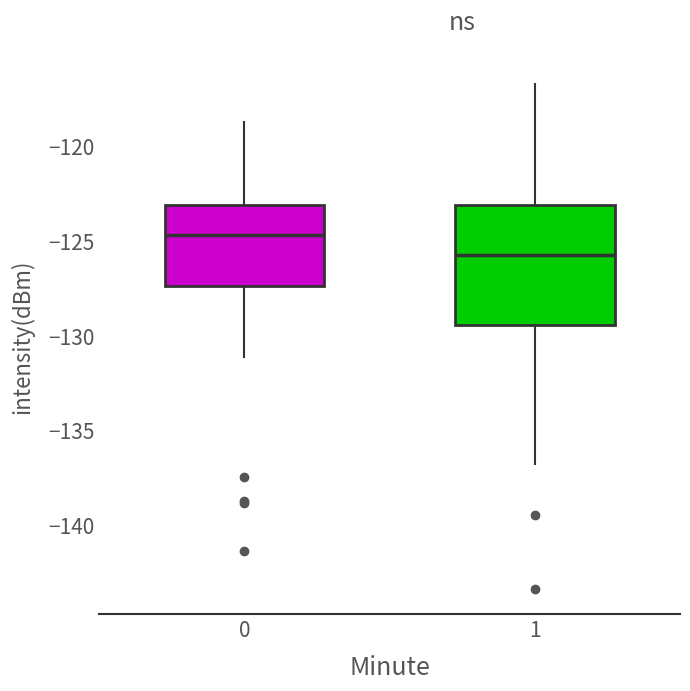

Which box has the lowest median line?

1